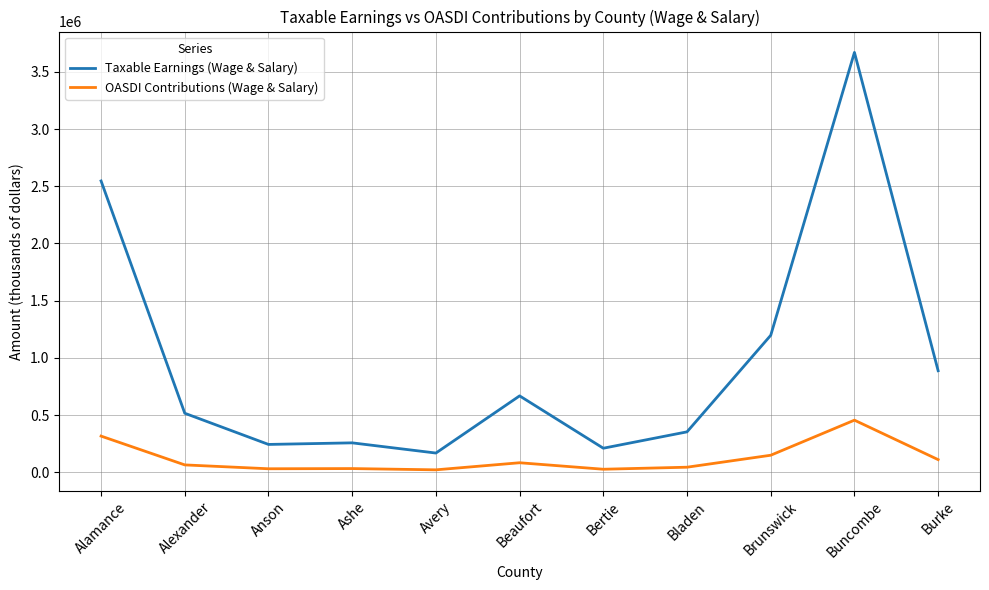

What are all the series names shown in the legend?

Taxable Earnings (Wage & Salary), OASDI Contributions (Wage & Salary)